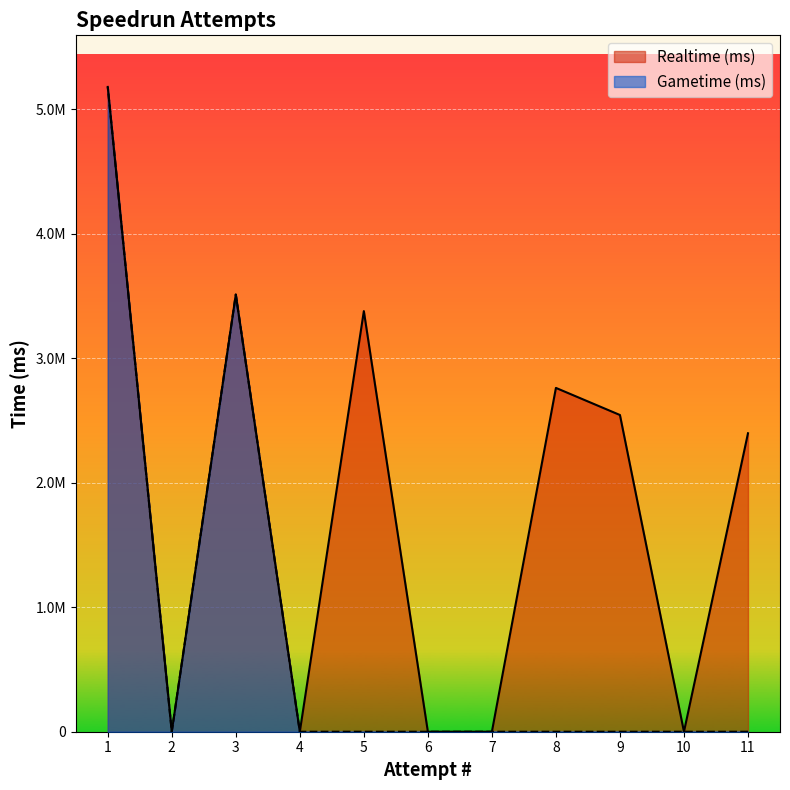

How many data points in Gametime (ms) are above 0?

2